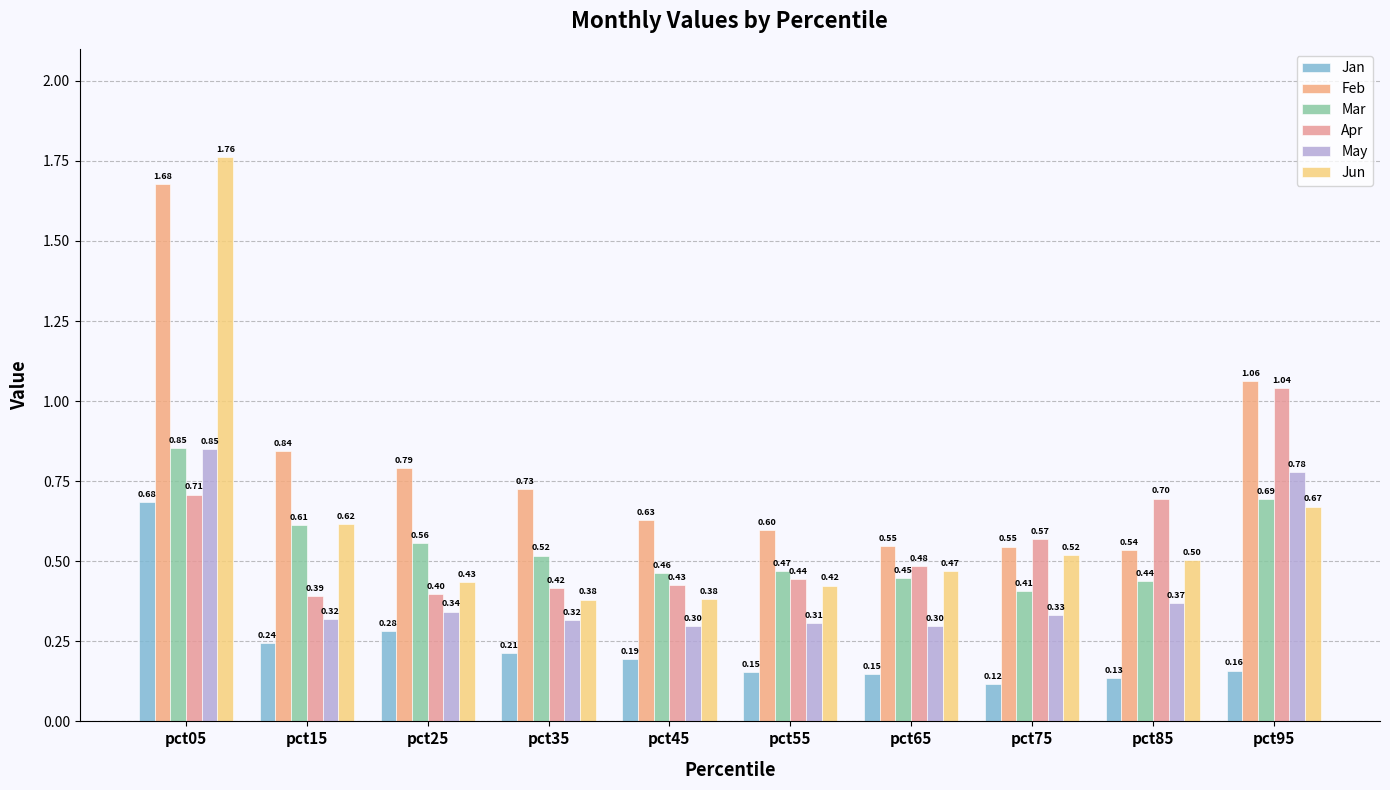

What value does the Jun series have at pct55?

0.4